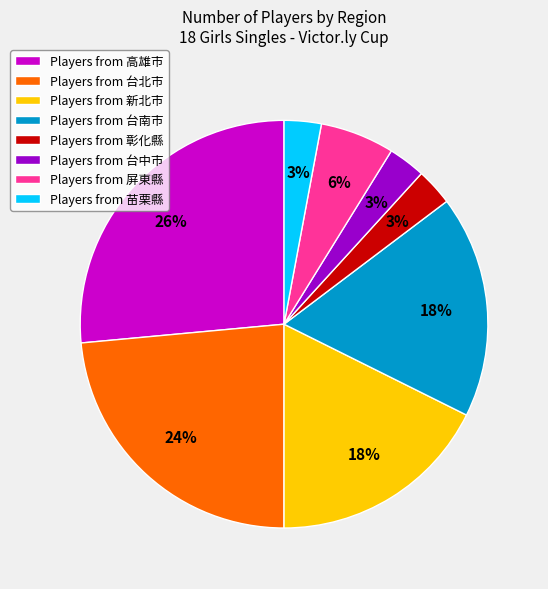

True or false: Players from 台北市 accounts for 24% of the total.

True